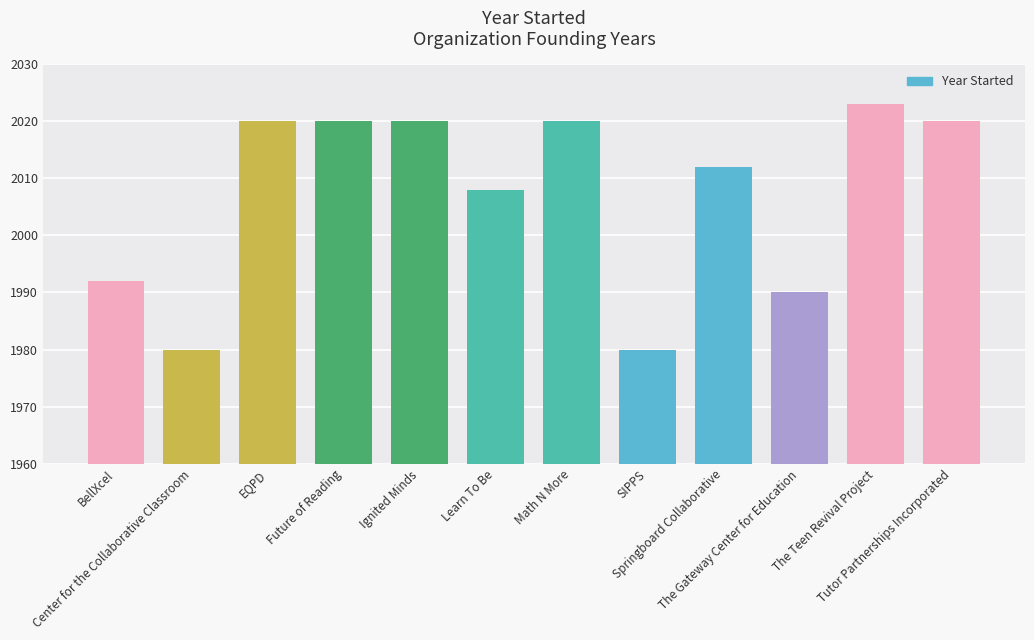

How many data points are less than 2020?

6